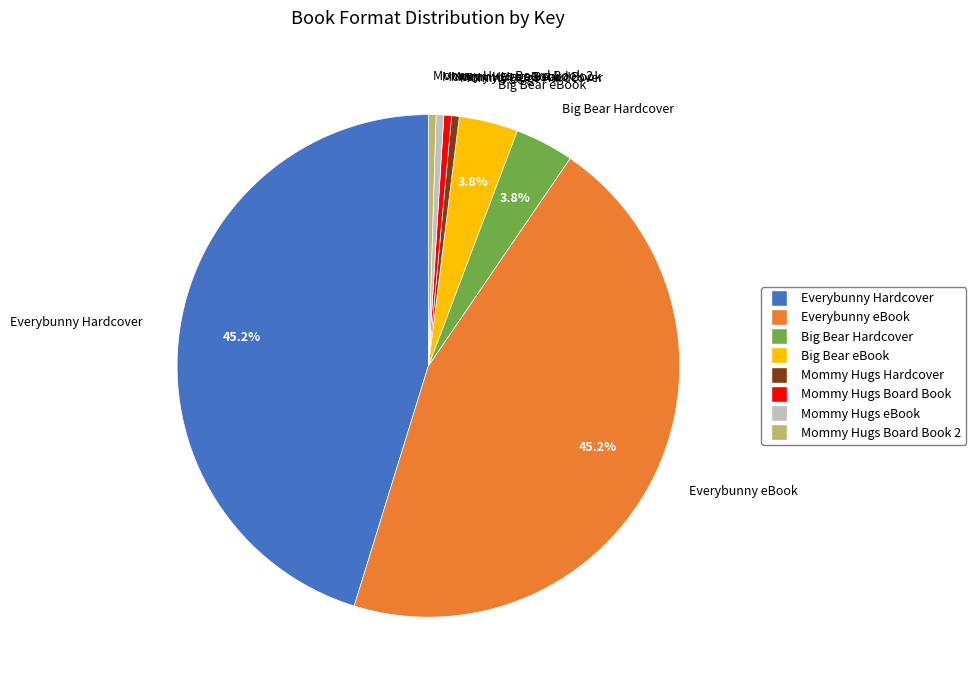

Count the number of slices in the pie.

8